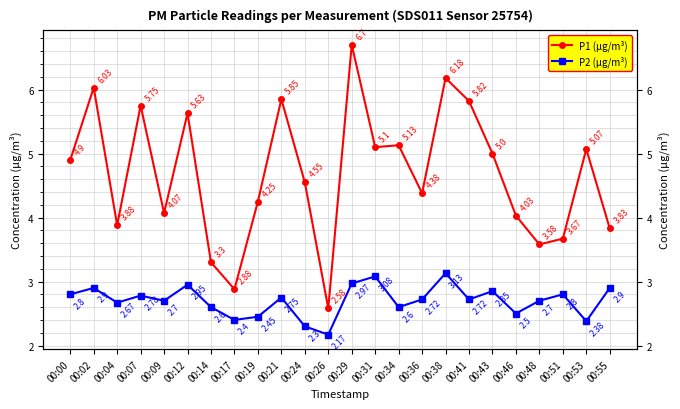

What is the total value across all series at 00:34?

7.7